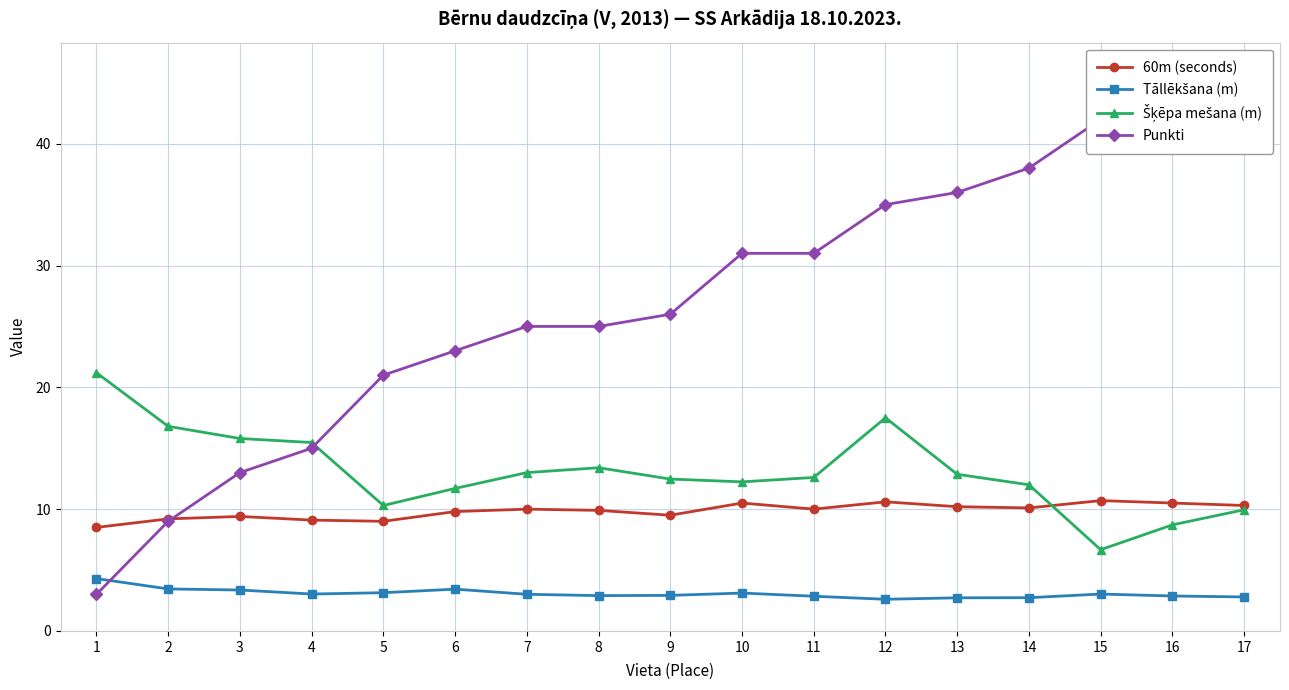

Rank the series at 1 from lowest to highest value.

Punkti, Tāllēkšana (m), 60m (seconds), Šķēpa mešana (m)